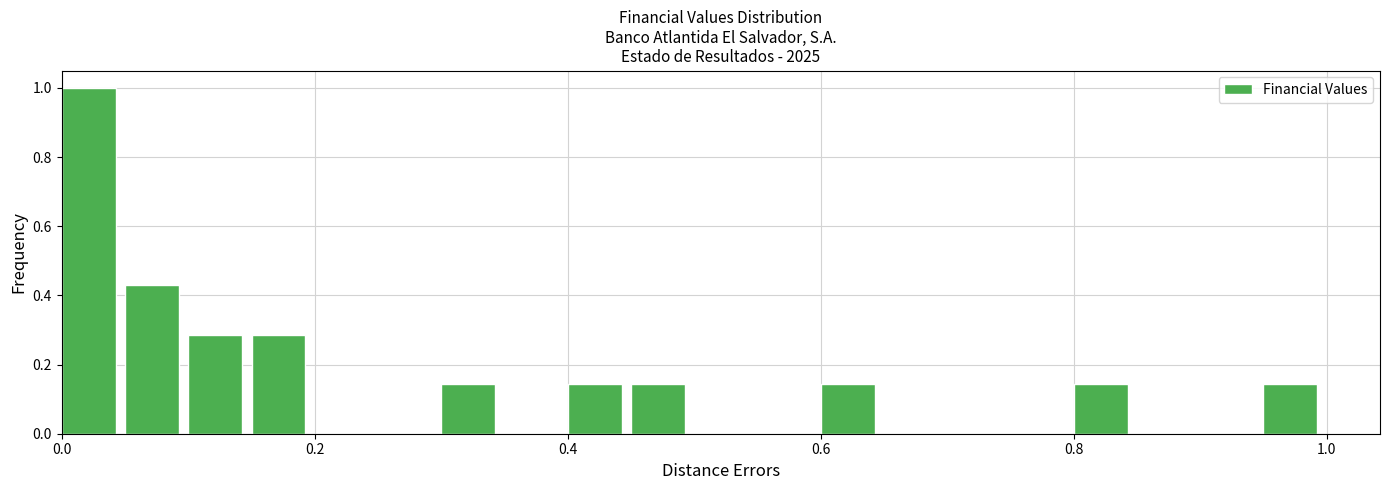

Read against the x-axis, roughly where is the centre of the tallest bar?

0.02